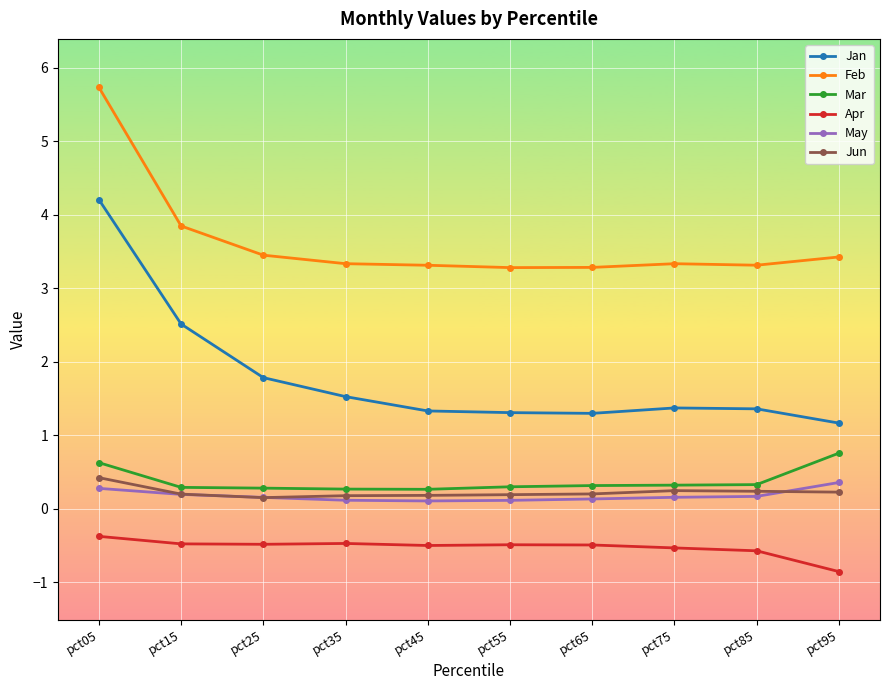

True or false: May and Jan cross at least once.

False